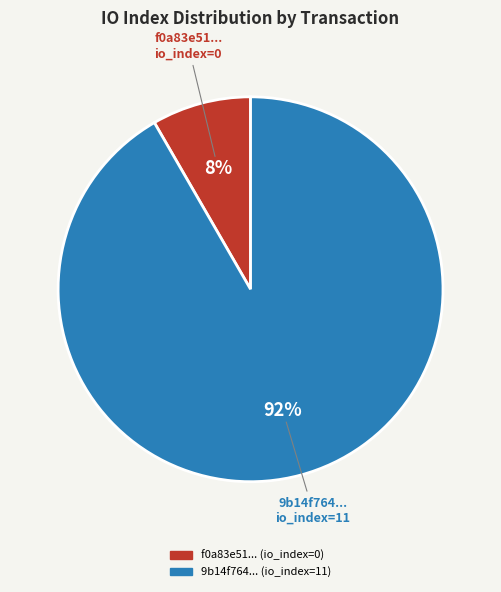

To the nearest percent, what is the average slice percentage?

50%